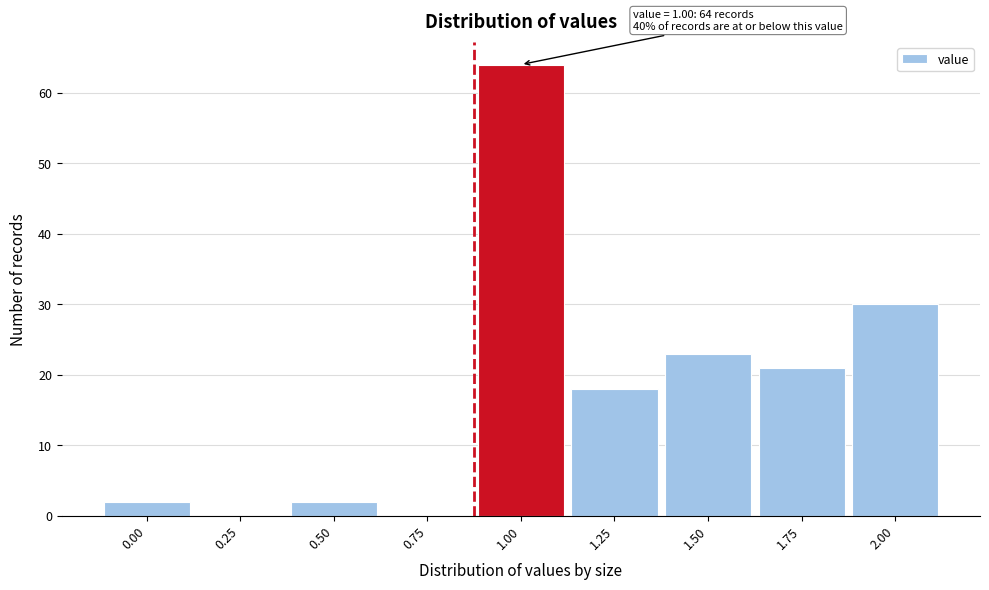

Reading left to right, extract all data points from this chart.

0.00=2	0.25=0	0.50=2	0.75=0	1.00=64	1.25=18	1.50=23	1.75=21	2.00=30